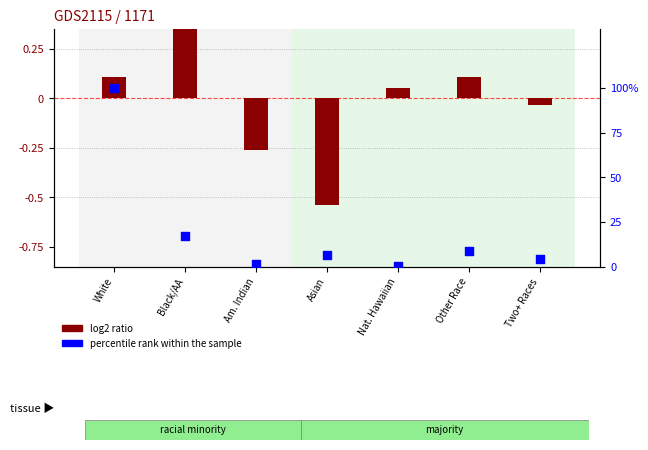

What are all the series names shown in the legend?

log2 ratio, percentile rank within the sample